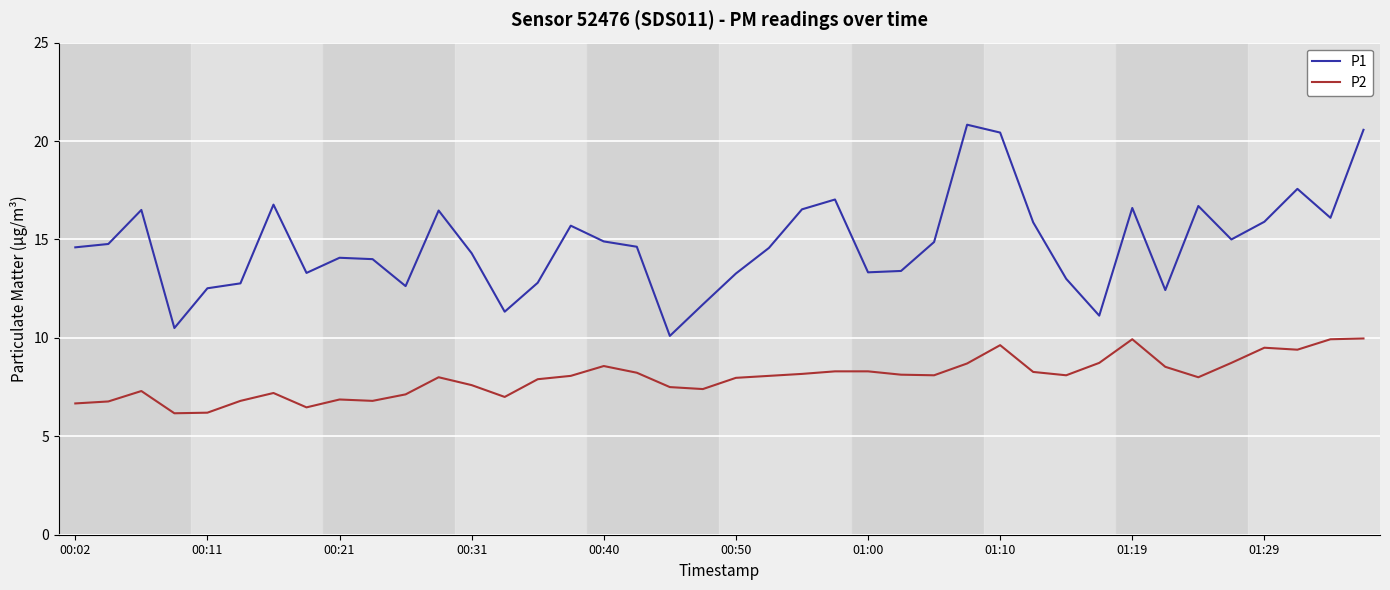

What is the minimum value shown in the chart?

6.2